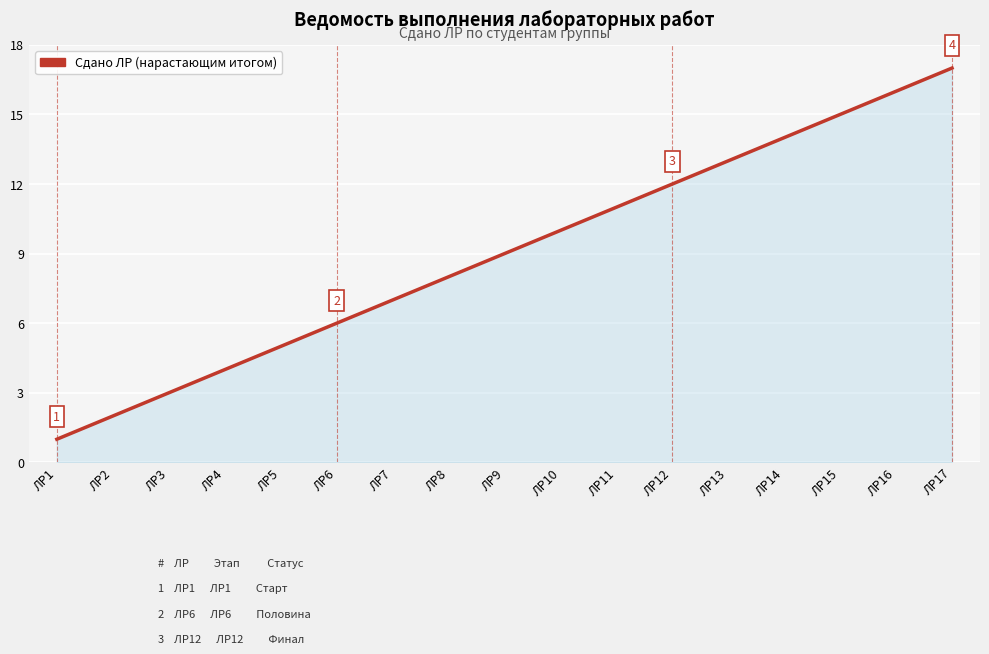

True or false: the data has more than 0 interior local peaks.

False